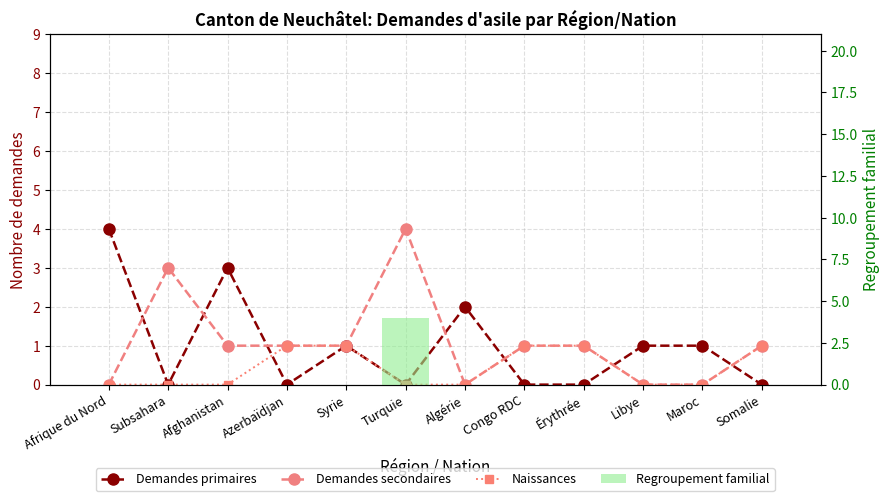

Reading right to left, what are all the values shown in this chart?

Demandes primaires: Somalie=0	Maroc=1	Libye=1	Érythrée=0	Congo RDC=0	Algérie=2	Turquie=0	Syrie=1	Azerbaïdjan=0	Afghanistan=3	Subsahara=0	Afrique du Nord=4
Demandes secondaires: Somalie=1	Maroc=0	Libye=0	Érythrée=1	Congo RDC=1	Algérie=0	Turquie=4	Syrie=1	Azerbaïdjan=1	Afghanistan=1	Subsahara=3	Afrique du Nord=0
Naissances: Somalie=1	Maroc=0	Libye=0	Érythrée=1	Congo RDC=1	Algérie=0	Turquie=0	Syrie=1	Azerbaïdjan=1	Afghanistan=0	Subsahara=0	Afrique du Nord=0
Regroupement familial: Somalie=0	Maroc=0	Libye=0	Érythrée=0	Congo RDC=0	Algérie=0	Turquie=4	Syrie=0	Azerbaïdjan=0	Afghanistan=0	Subsahara=0	Afrique du Nord=0